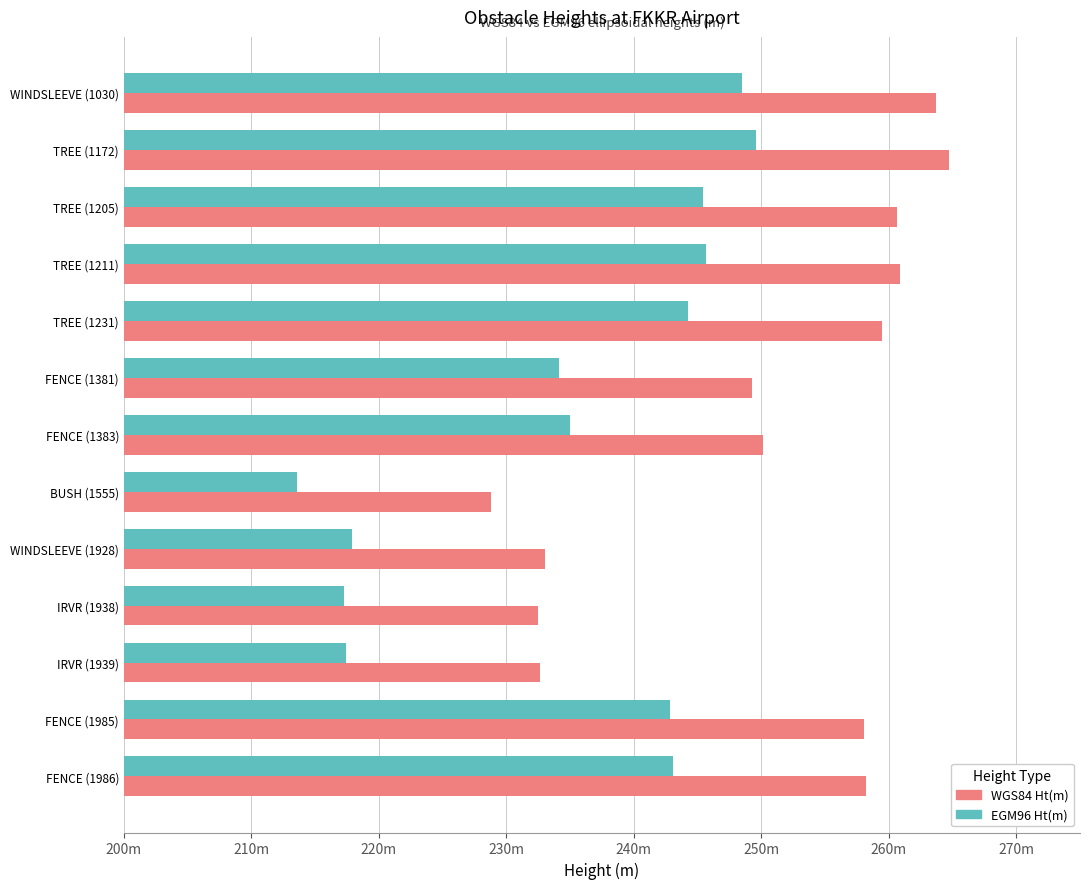

What is the sum of all EGM96 Ht(m) values?

3054.8